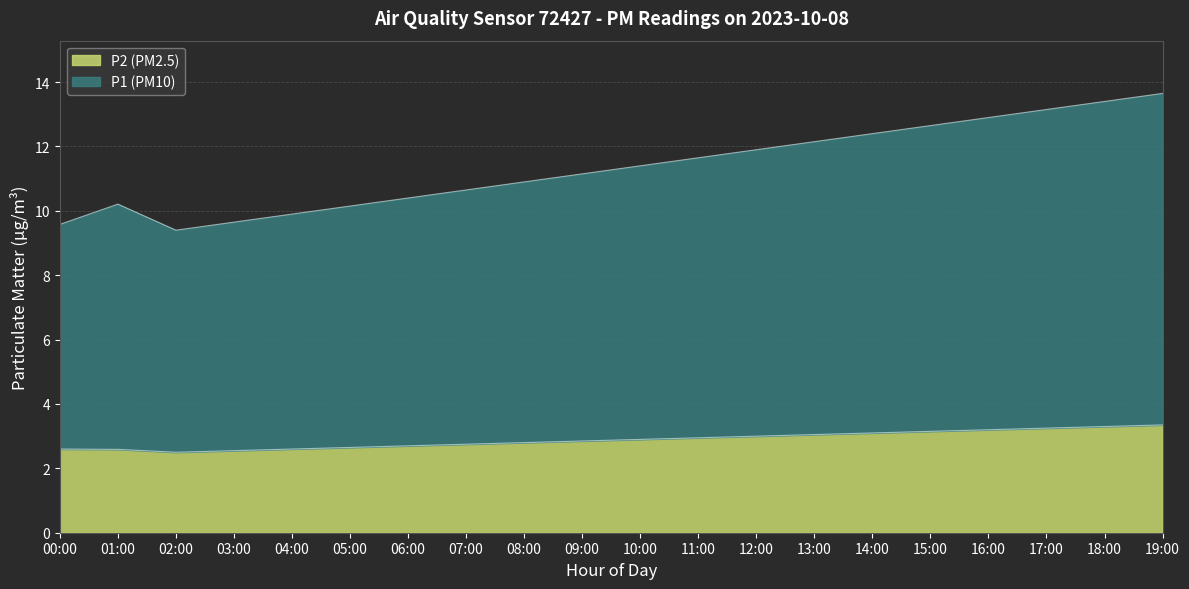

What is the total value across all series at 07:00?

10.7